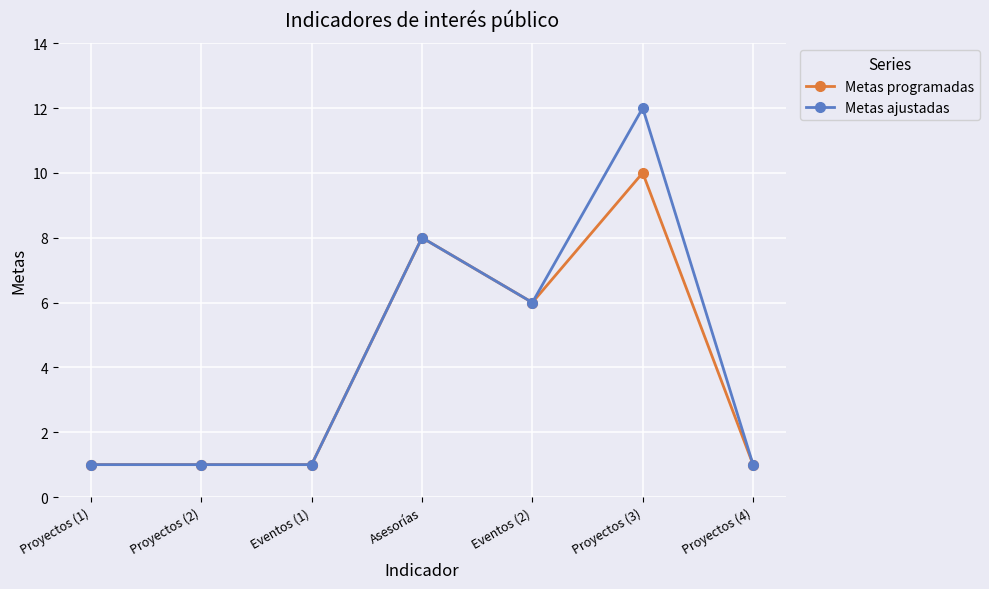

What are all the series names shown in the legend?

Metas programadas, Metas ajustadas